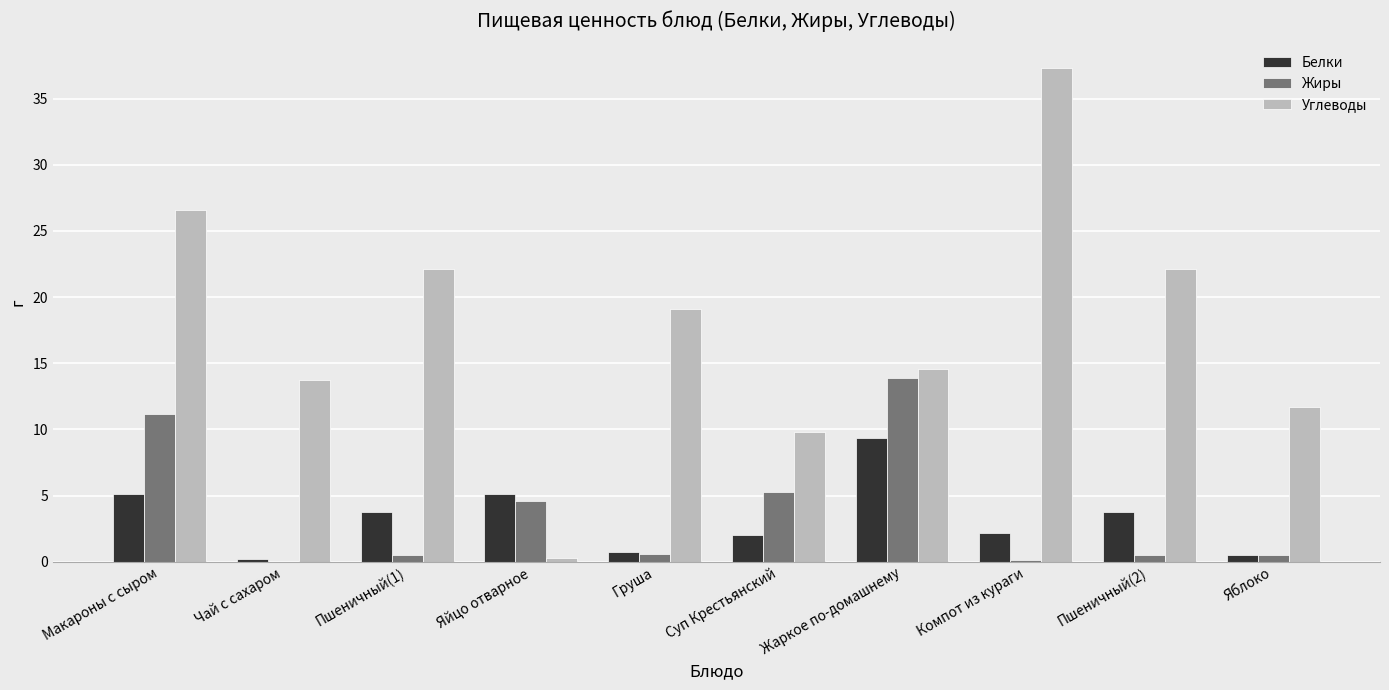

What is the sum of all Жиры values?

37.2